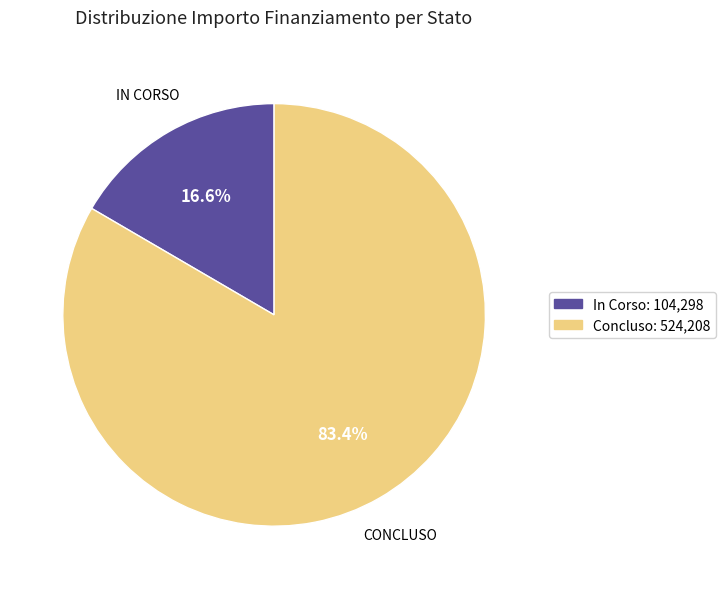

To the nearest percent, what is the combined percentage of In Corso and Concluso?

100%